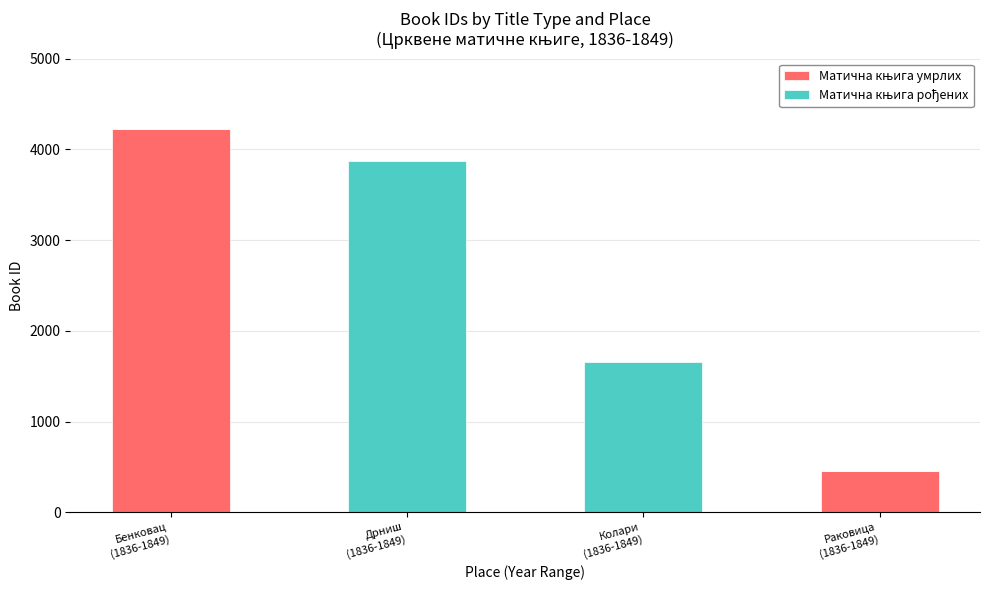

How many series are shown in this chart?

2